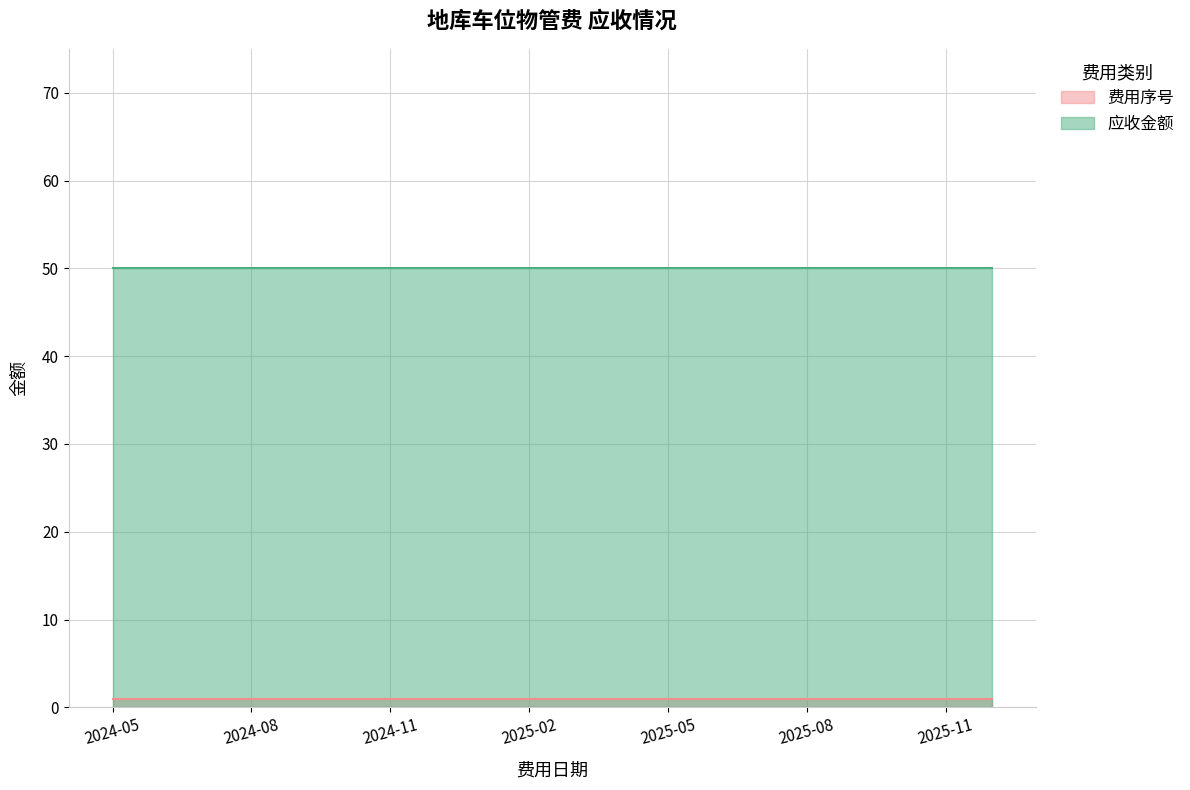

The 费用序号 series shows 1 at 2024-12. True or false?

True